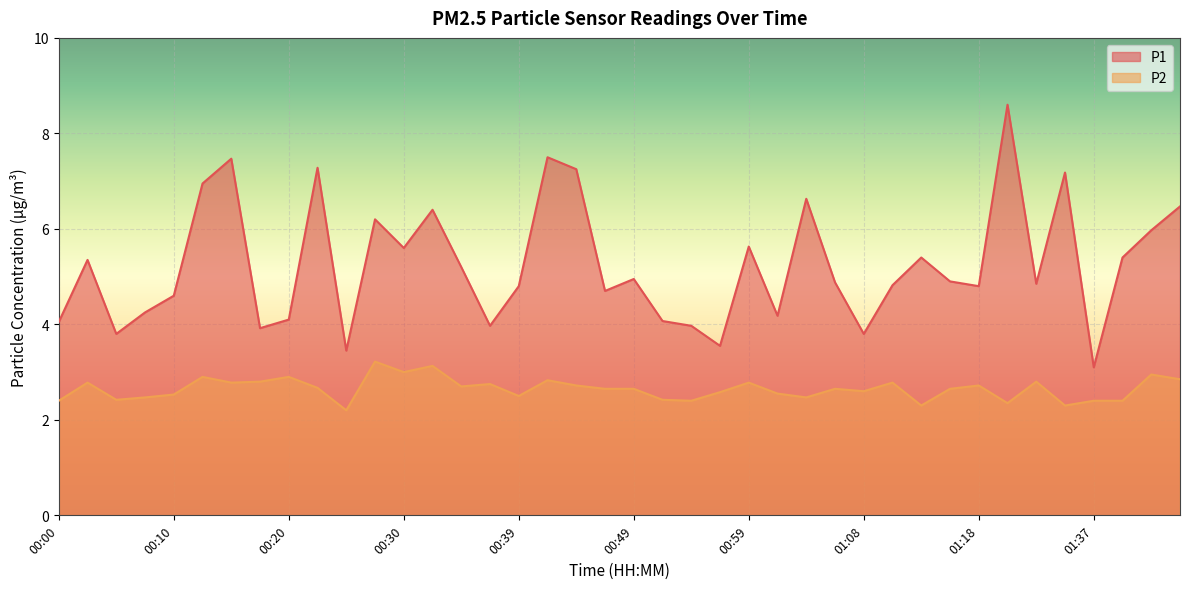

Which label corresponds to the smallest value in the chart?

00:25